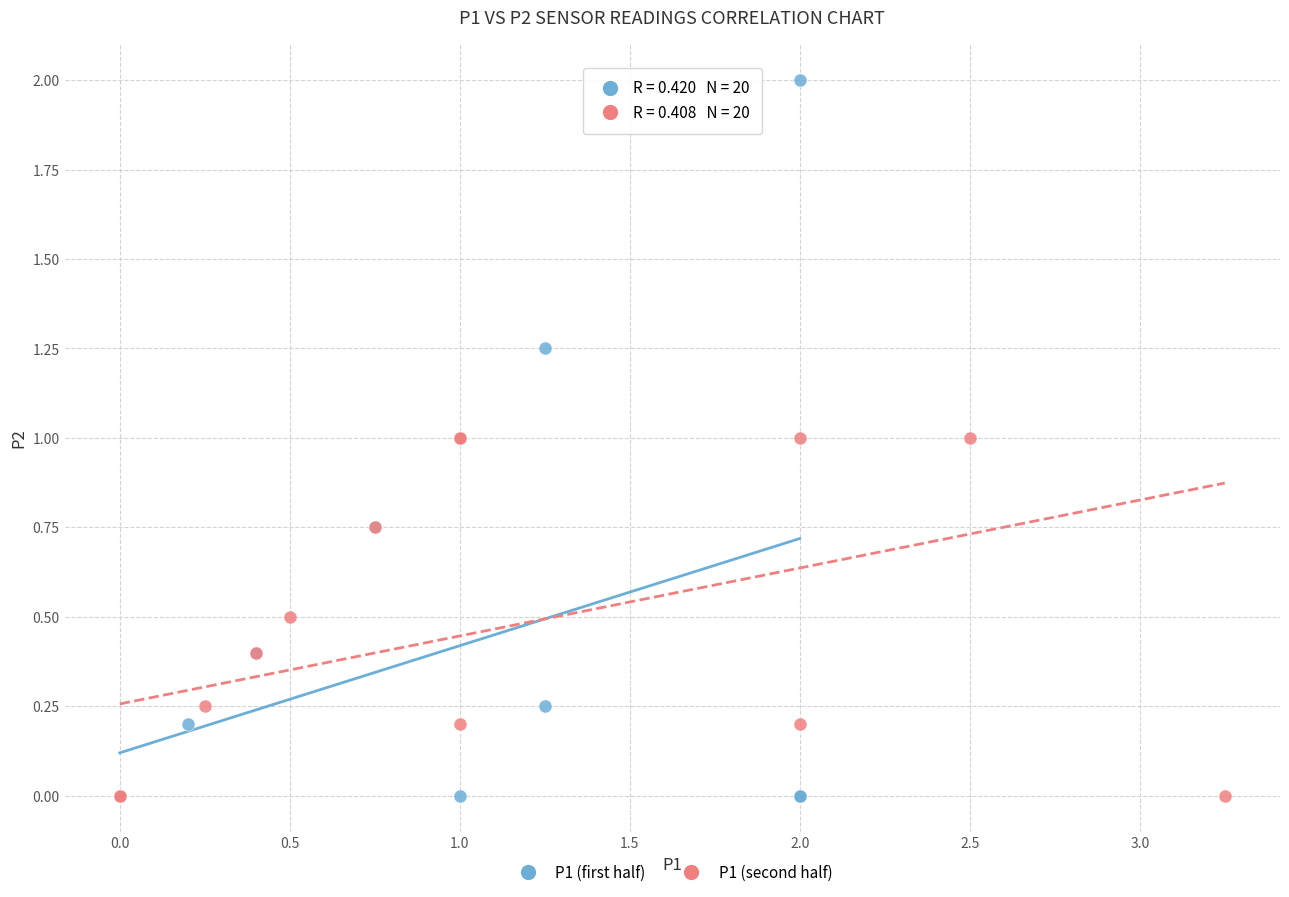

Which series has the largest Y range (max minus min)?

P1 (first half)